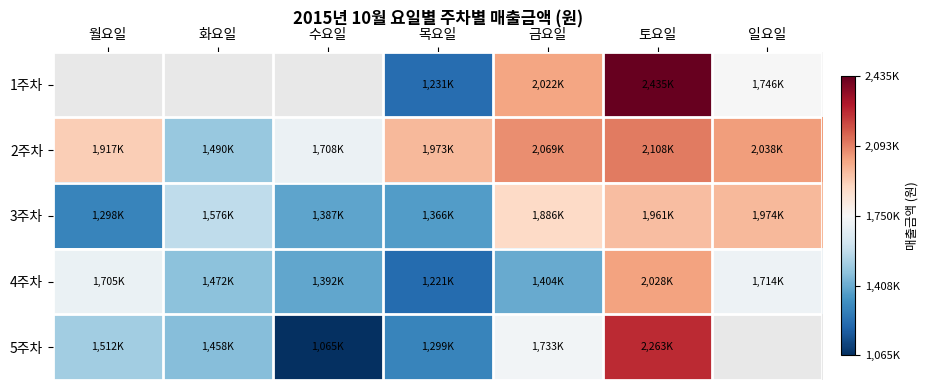

Rank the series by their maximum value, from highest to lowest.

1주차, 5주차, 2주차, 4주차, 3주차